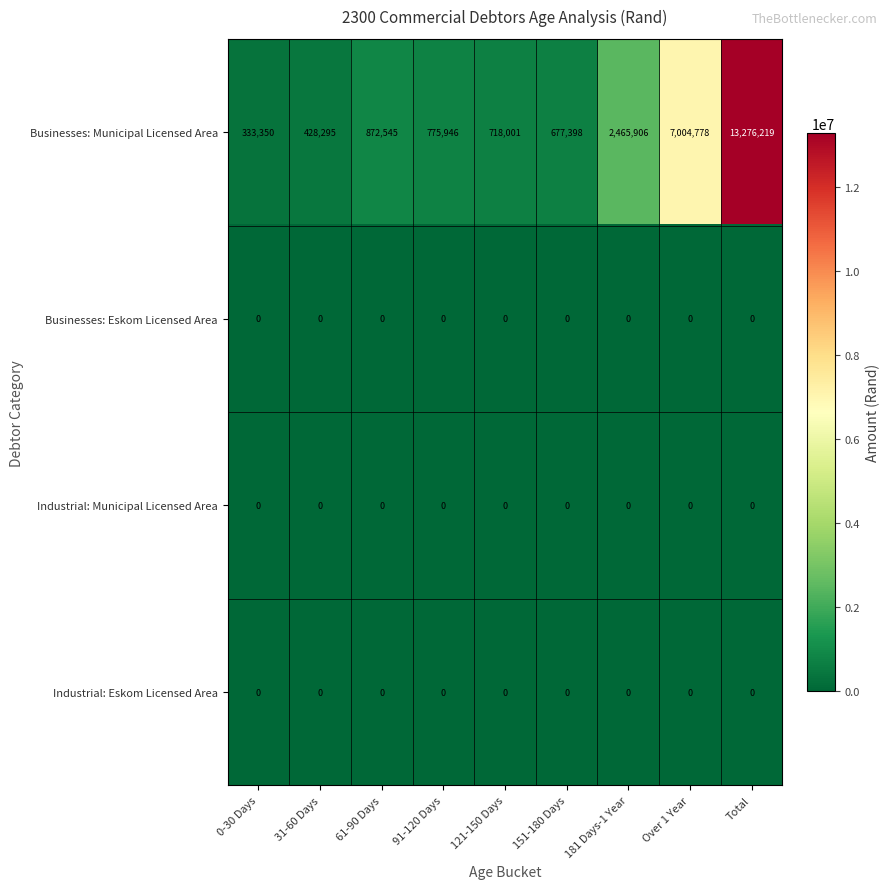

True or false: Businesses: Municipal Licensed Area has a value of 13276219 at Total.

True